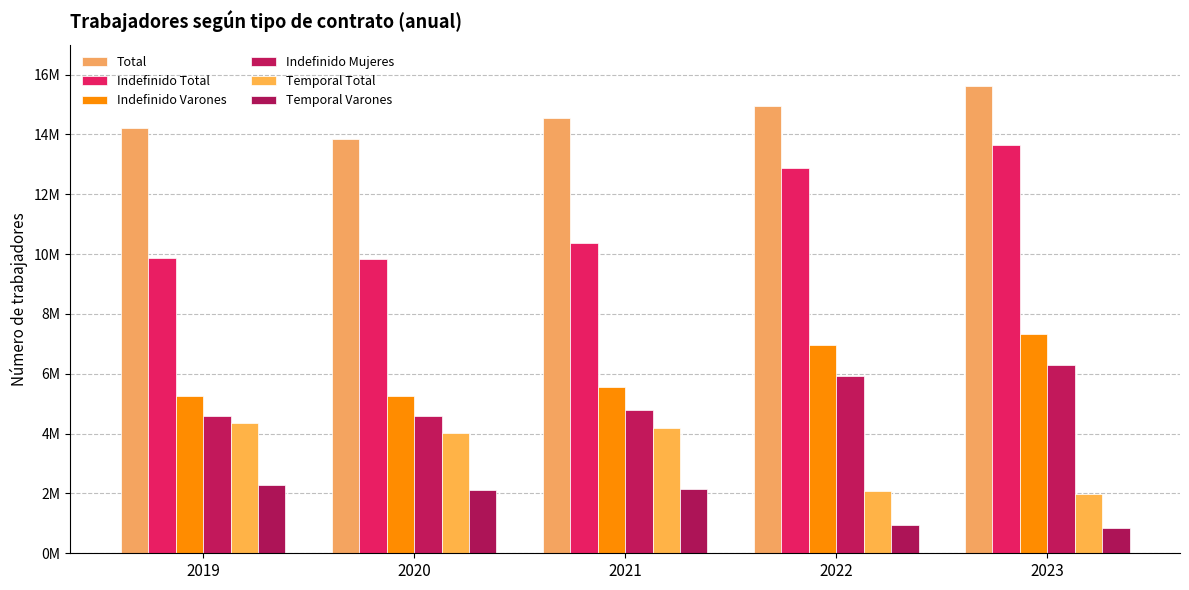

At which label does Temporal Varones reach its minimum?

2023